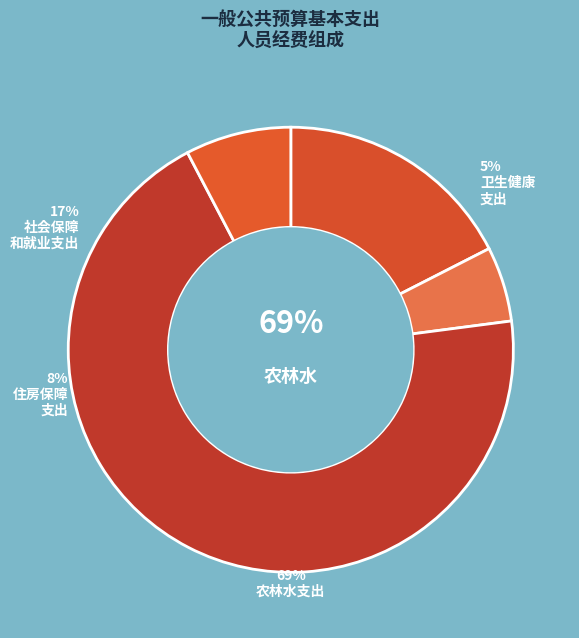

Which category has the smallest portion of the pie?

卫生健康支出